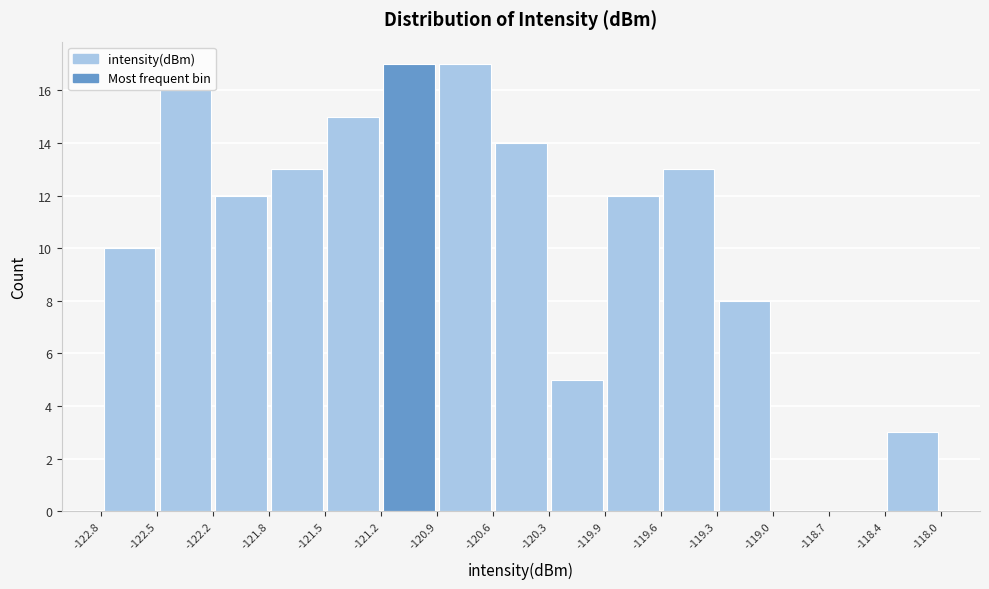

Reading left to right, list every bar in this chart as the range it spans on the x-axis followed by its height. The values are not printed on the chart, so give them approximately, as read against the axis.

-122.8 to -122.5: 10
-122.5 to -122.2: 16
-122.2 to -121.8: 12
-121.8 to -121.5: 13
-121.5 to -121.2: 15
-121.2 to -120.9: 17
-120.9 to -120.6: 17
-120.6 to -120.3: 14
-120.3 to -119.9: 5
-119.9 to -119.6: 12
-119.6 to -119.3: 13
-119.3 to -119.0: 8
-119.0 to -118.7: 0
-118.7 to -118.4: 0
-118.4 to -118.0: 3